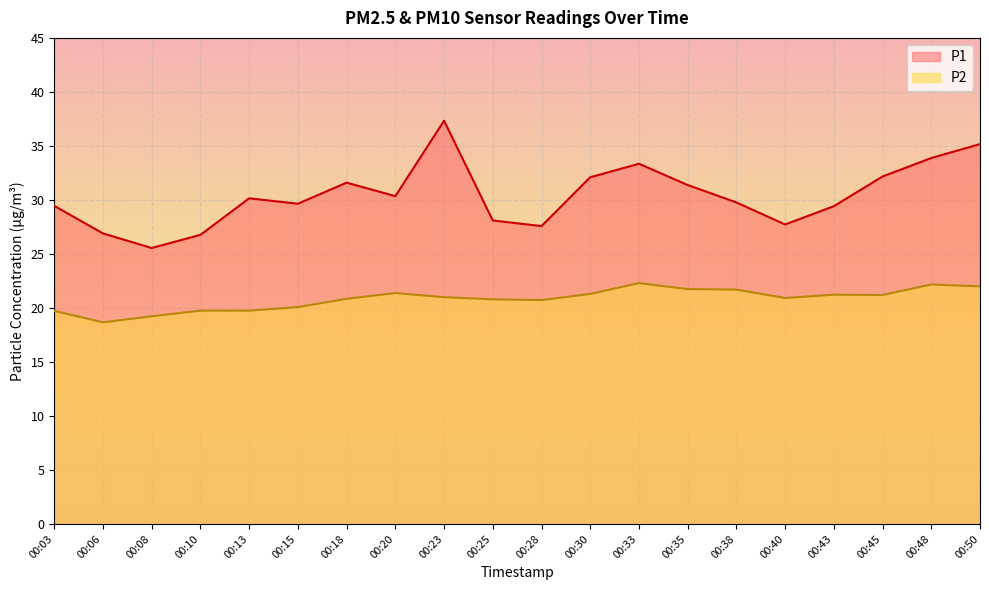

Reading right to left, what are all the values shown in this chart?

P1: 35.2	33.9	32.2	29.4	27.7	29.8	31.4	33.4	32.1	27.6	28.1	37.3	30.4	31.6	29.6	30.1	26.8	25.6	26.9	29.4
P2: 22.0	22.2	21.2	21.2	20.9	21.7	21.8	22.3	21.3	20.7	20.8	21.0	21.4	20.9	20.1	19.8	19.8	19.2	18.7	19.7